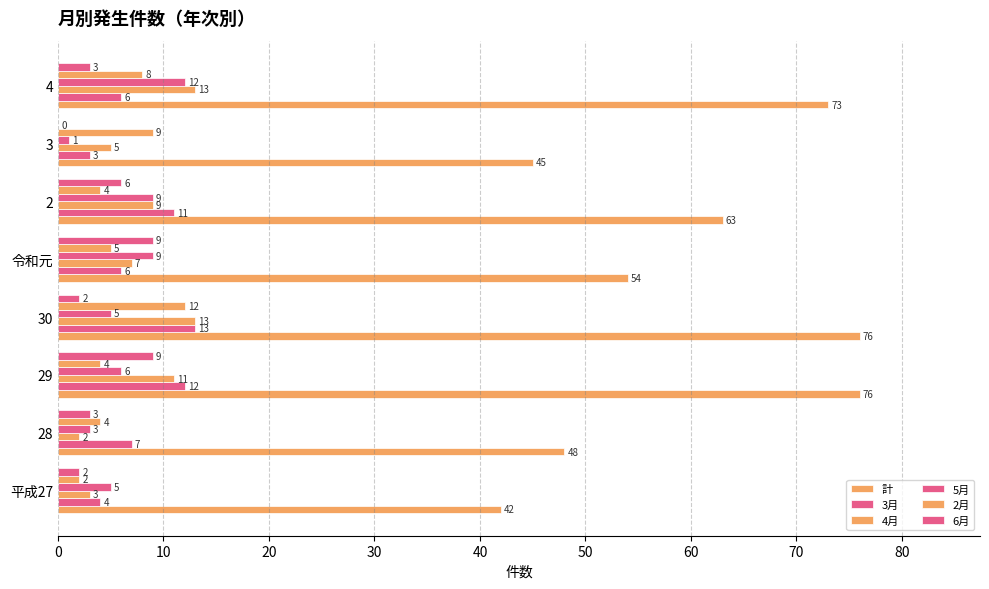

How many series are shown in this chart?

6